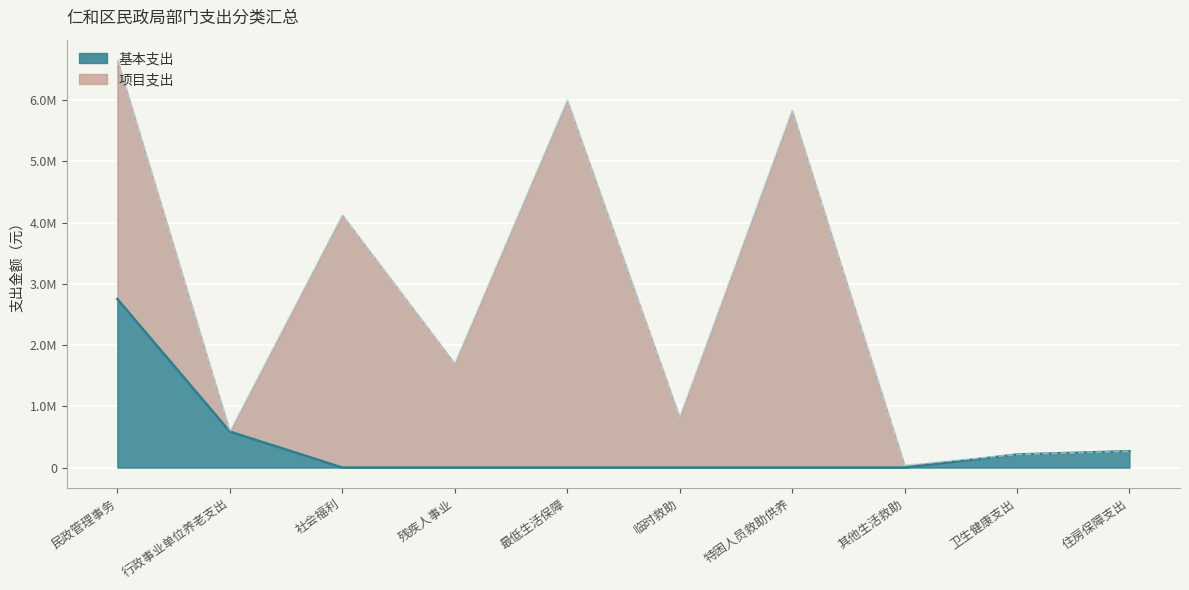

True or false: the data has more than 0 interior local peaks.

False